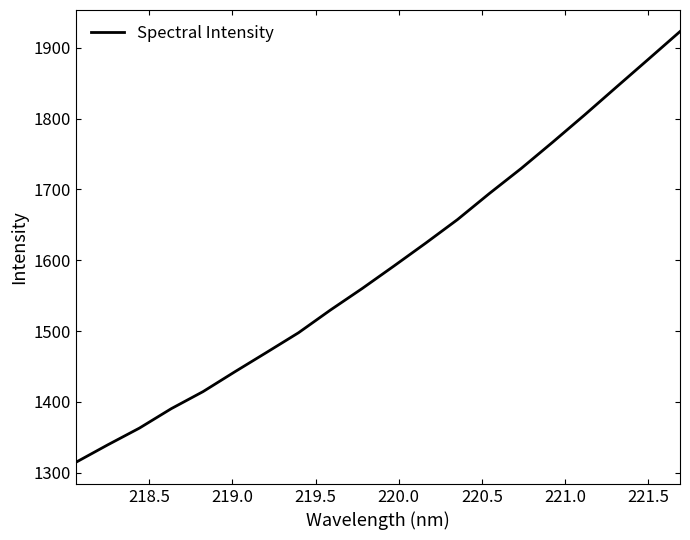

What is the smallest value displayed?

1314.7